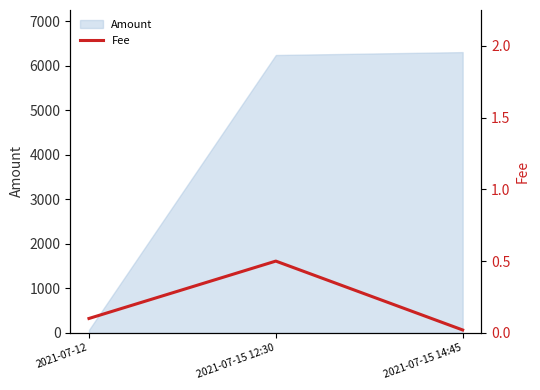

Reading right to left, what are all the values shown in this chart?

2021-07-15 14:45=0.0	2021-07-15 12:30=0.5	2021-07-12=0.1